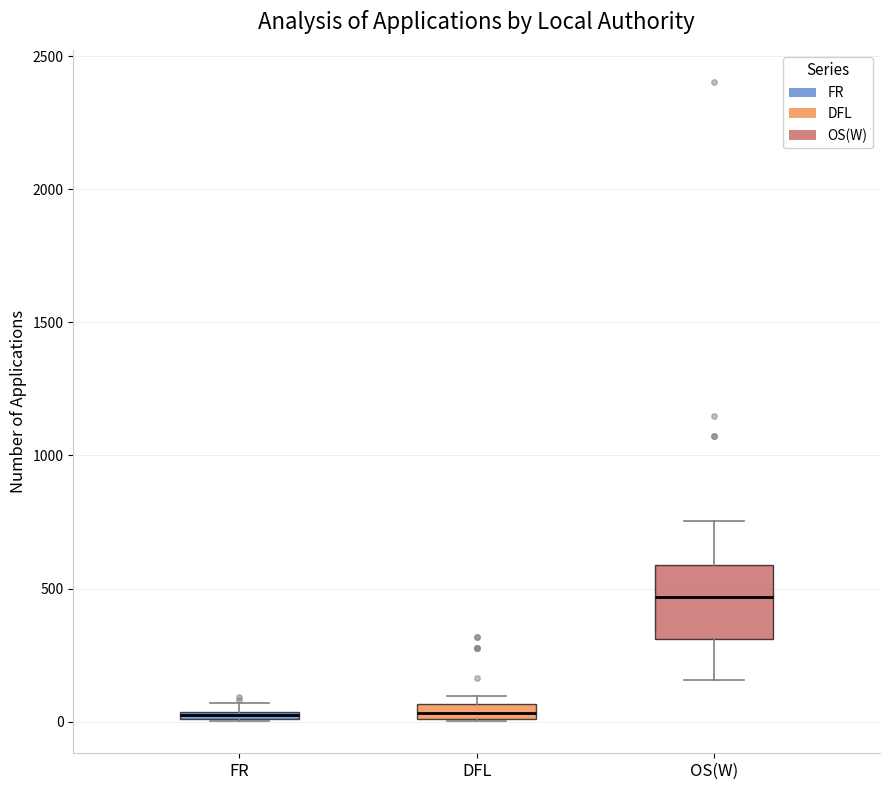

Comparing the boxes themselves (not the whiskers), which one is the tallest?

OS(W)